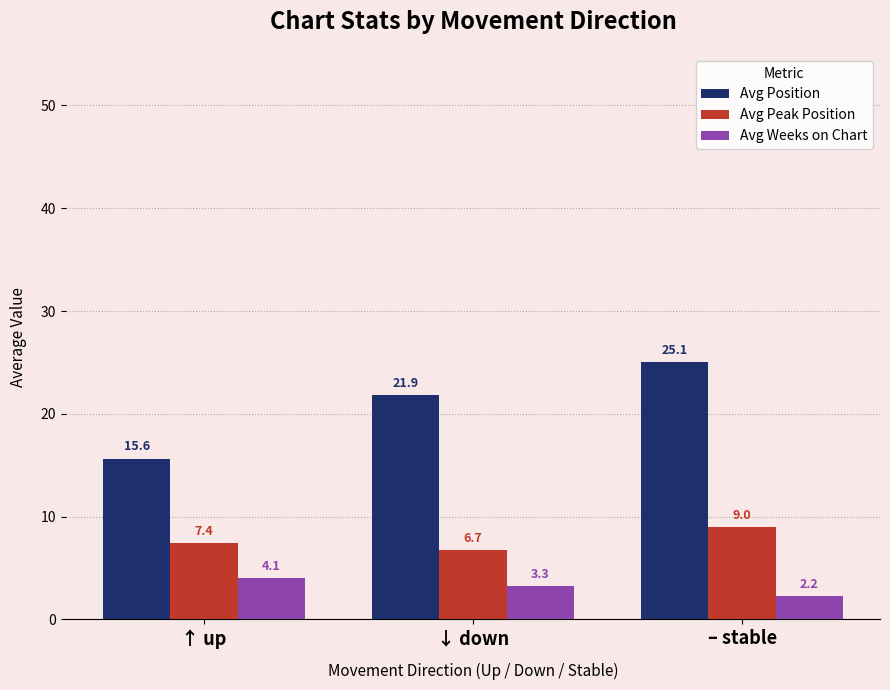

Between ↑ up and – stable, which series saw the biggest shift?

Avg Position